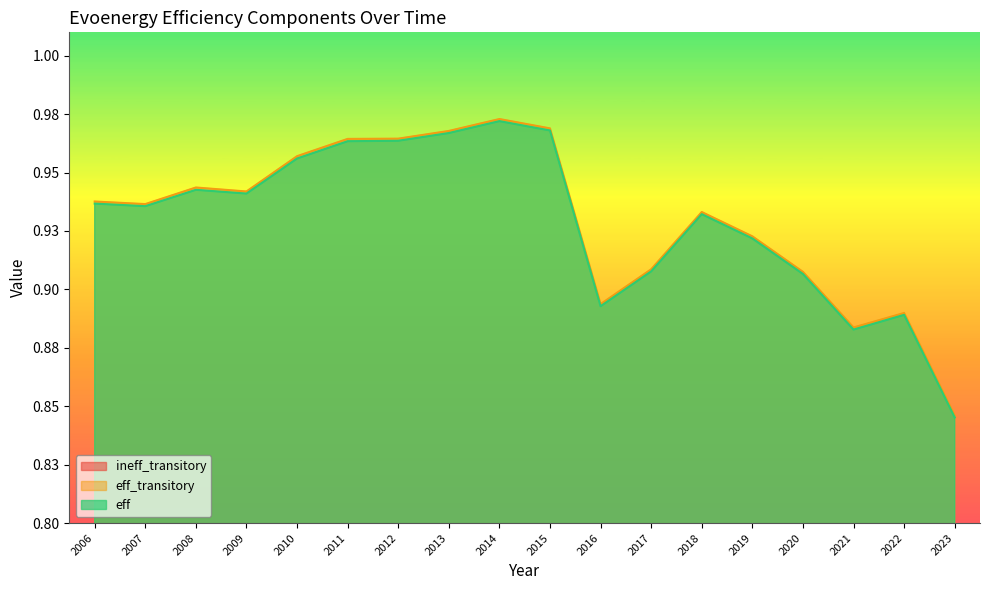

At which category does eff_transitory reach its first local valley?

2007